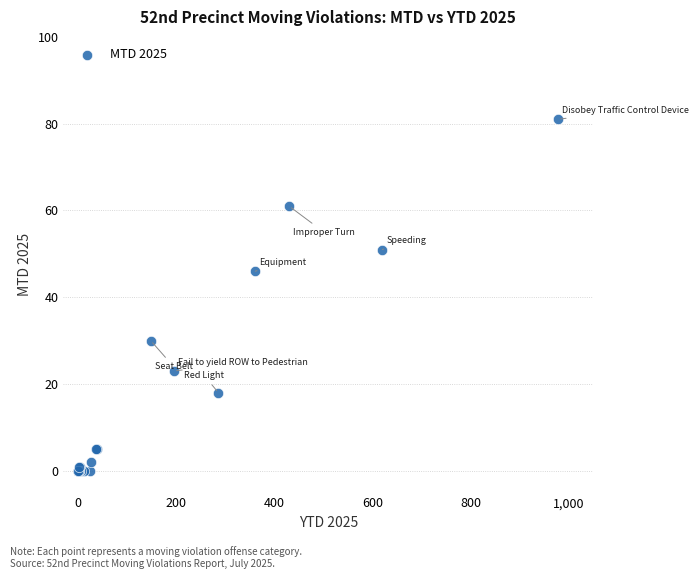

What Y value in the scatter plot is closest to 40?

46